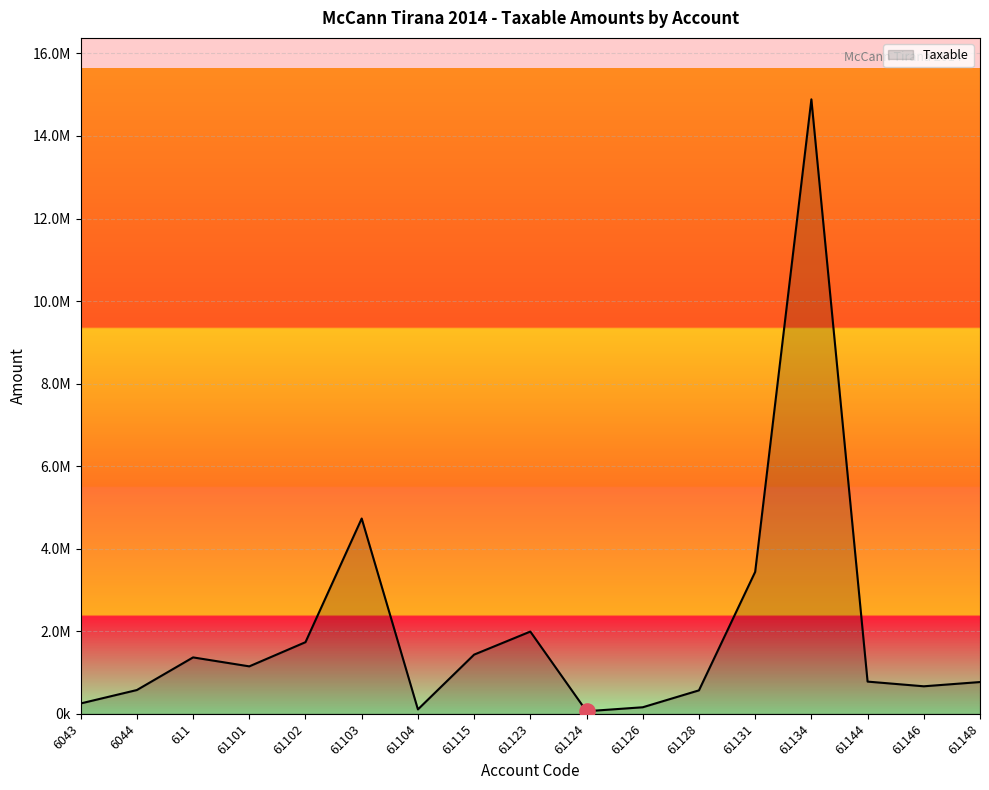

Does the chart have visible grid lines?

Yes